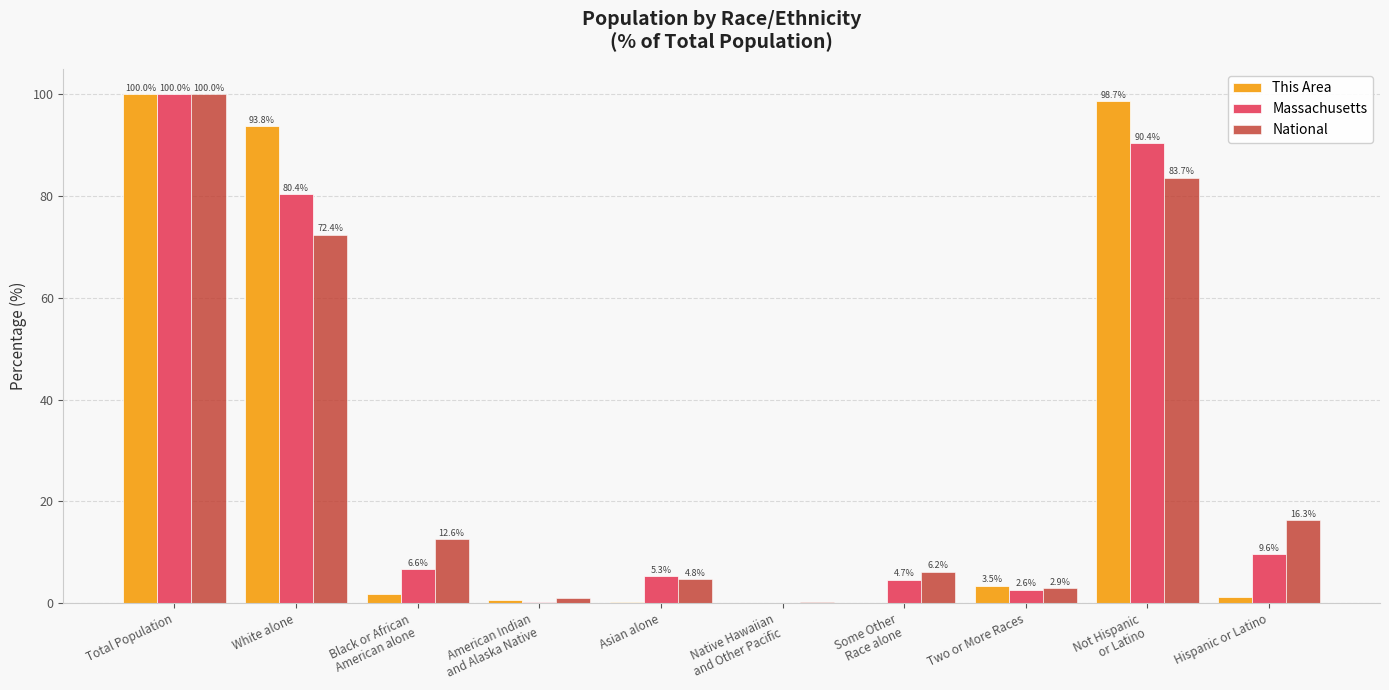

What is the maximum value shown in the chart?

100.0